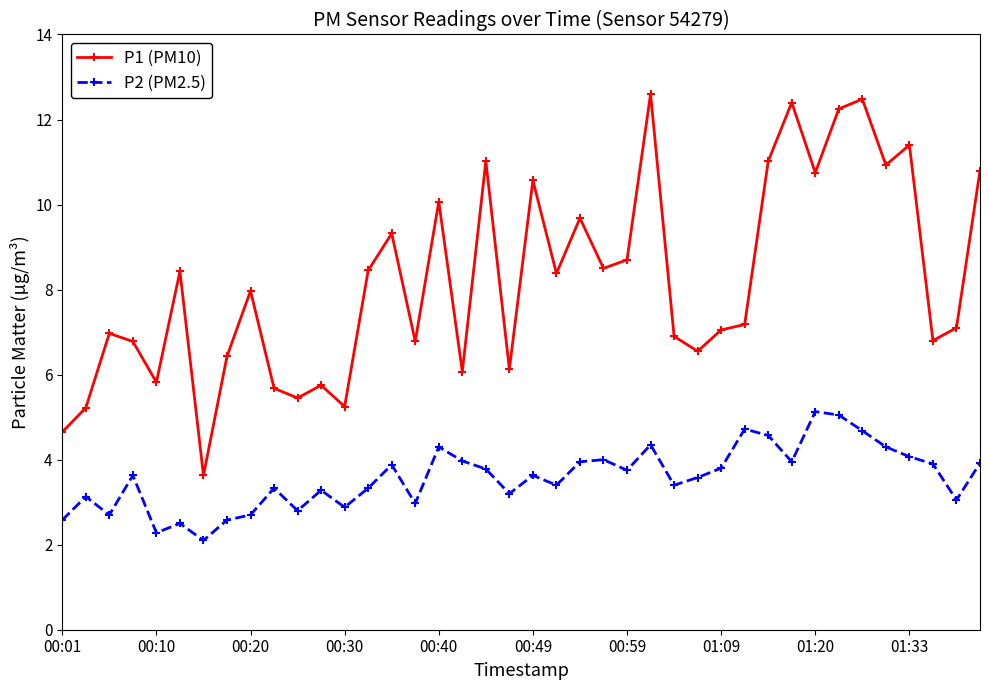

How many interior local peaks does the P2 (PM2.5) series have?

12